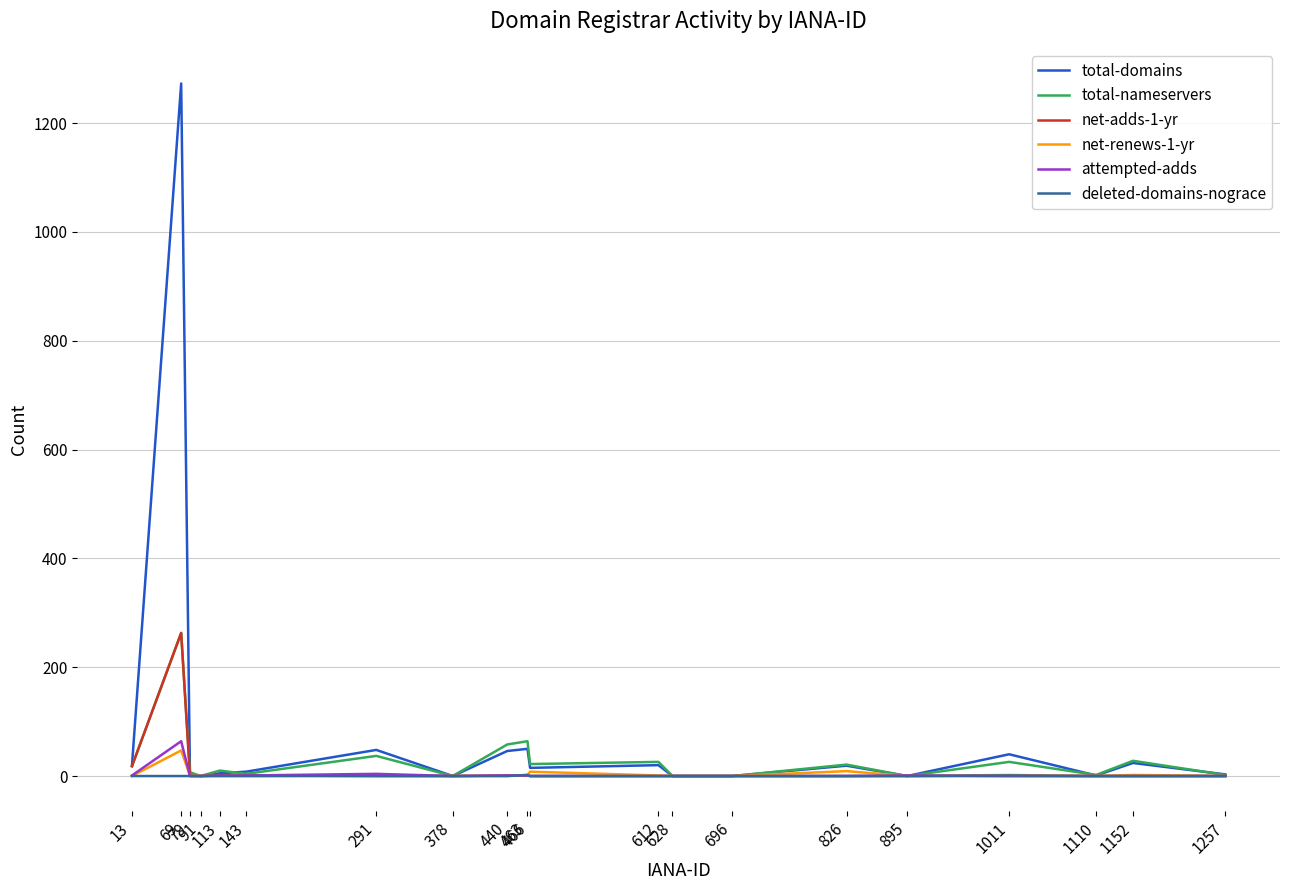

At which category is the sum across all series the highest?

69